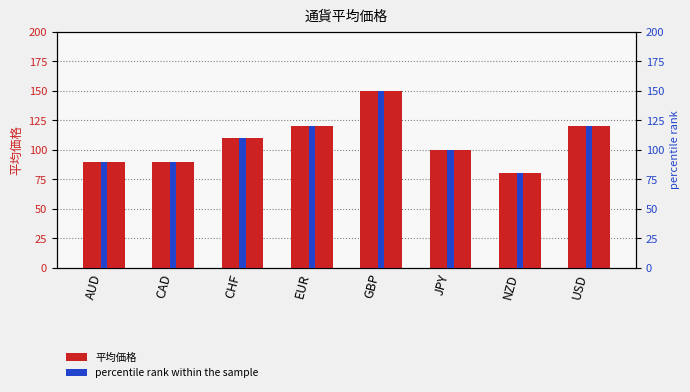

True or false: percentile rank within the sample has a value of 90 at AUD.

True